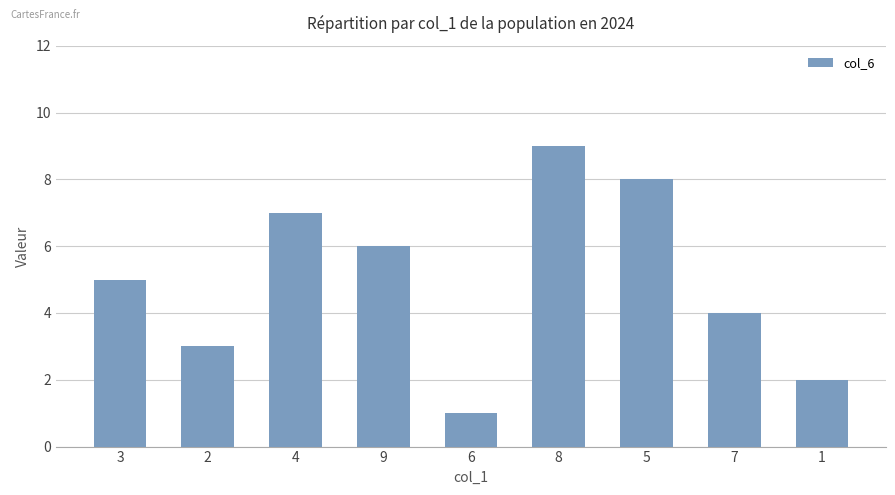

How many distinct data groups are displayed?

1